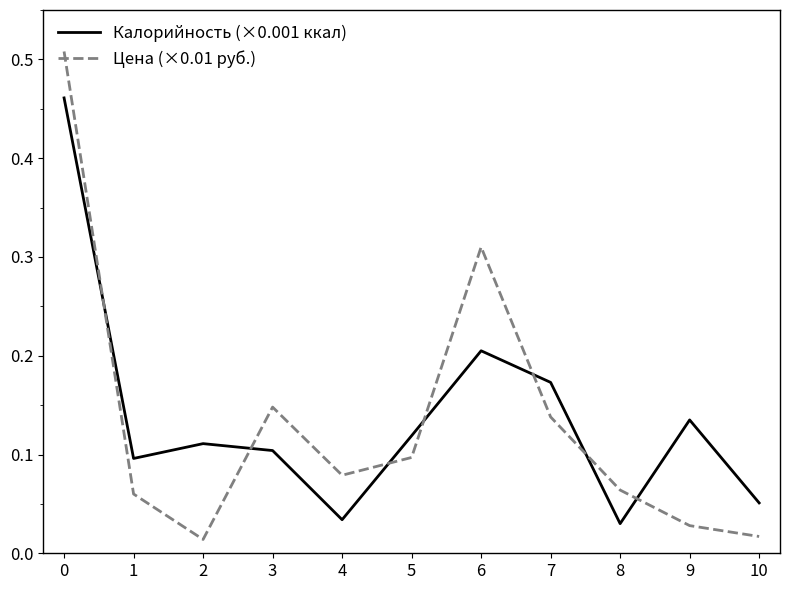

What is the total value across all series at 0?

1.0